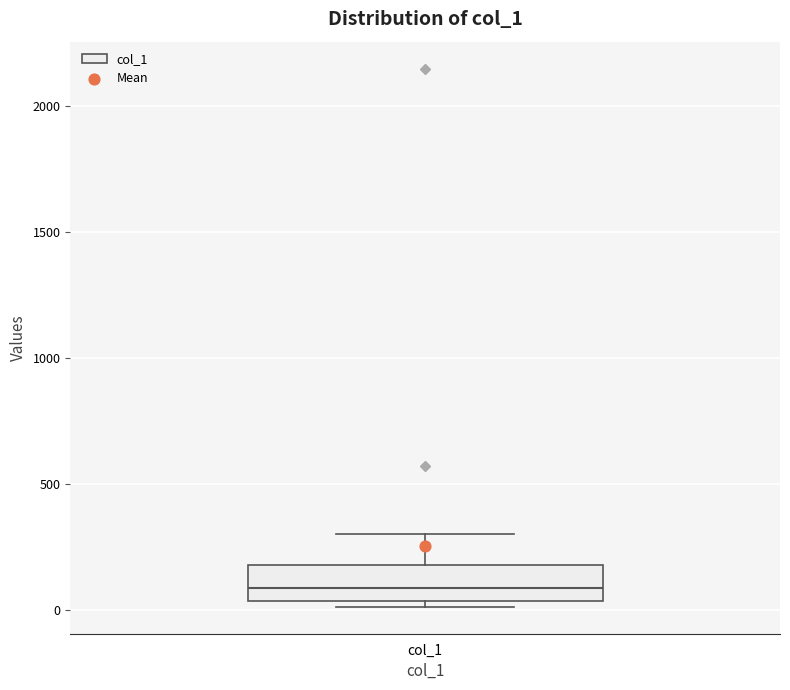

Read this box plot against the y-axis: the position of the median line, the range covered by the box, and the ends of both whiskers. The values are not printed on the chart, so give them approximately, as read against the axis.

median 100, box 50 to 200, whiskers 0 to 300